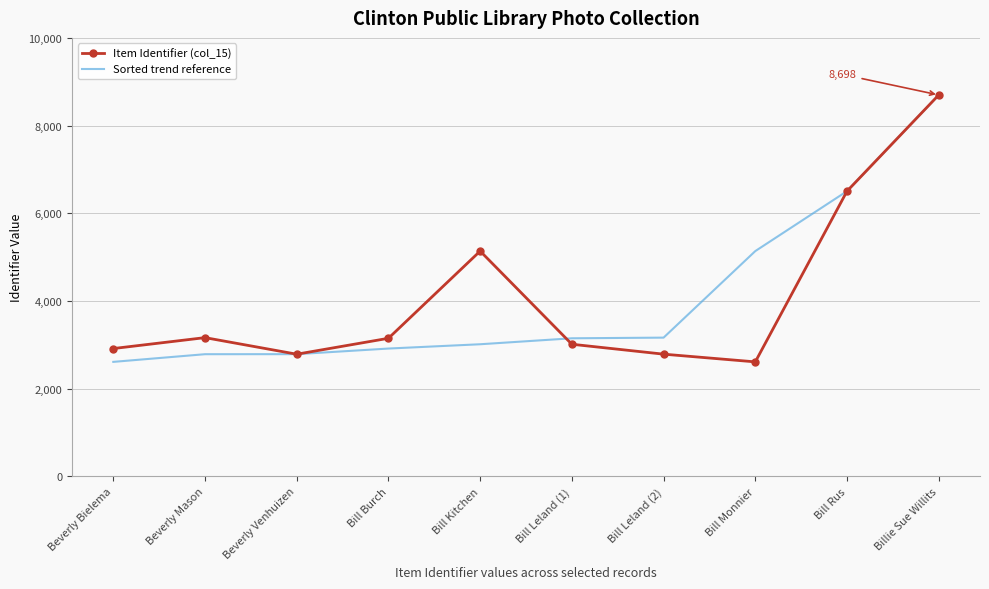

True or false: Item Identifier (col_15) has more than 0 interior local peaks.

True